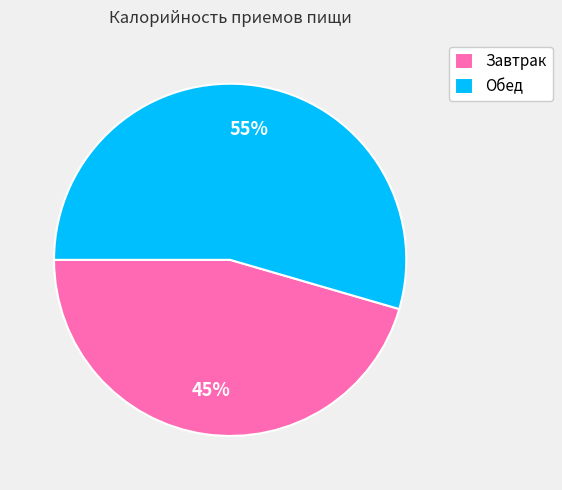

Count the number of slices in the pie.

2